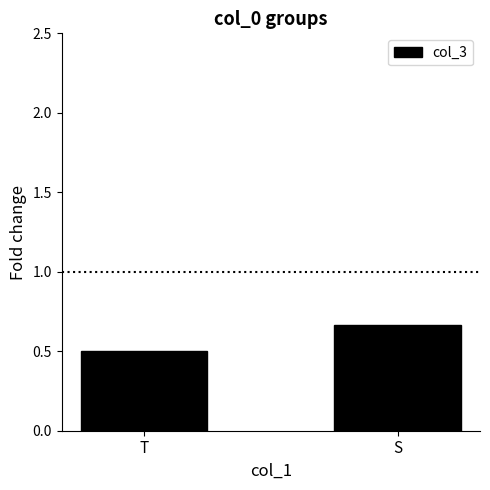

What is the sum of all values?

1.2